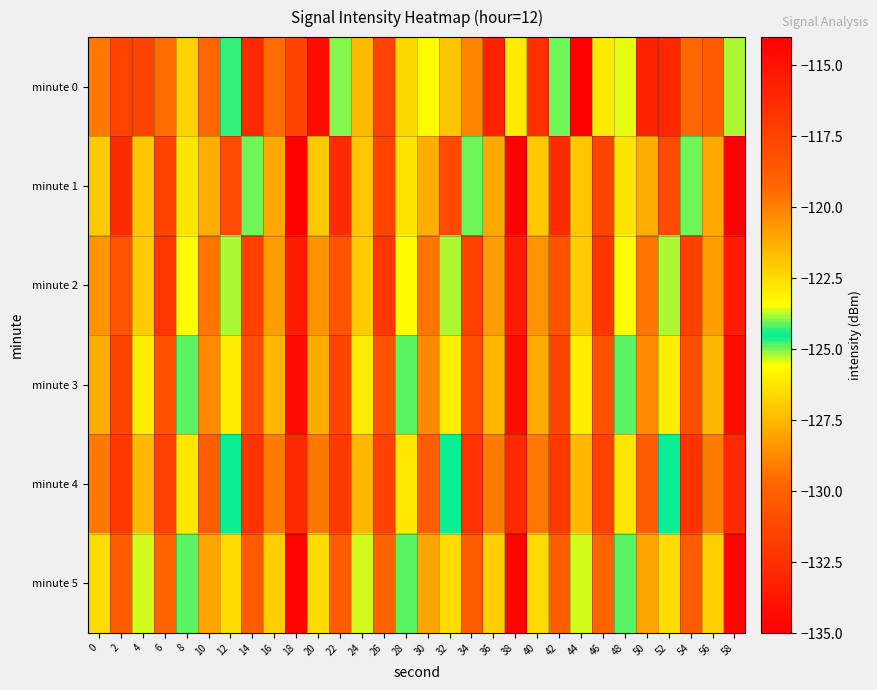

What is the spread (max minus min) of values at 16?

2.8